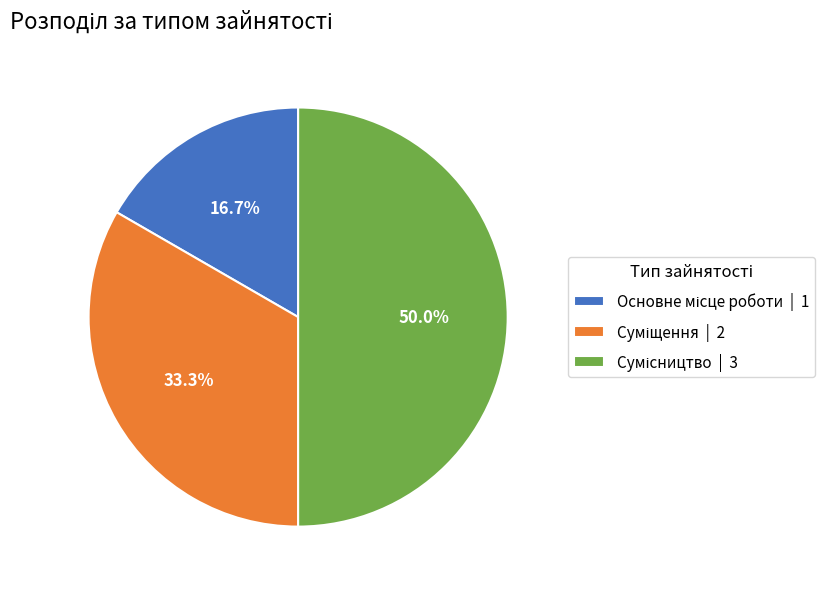

To the nearest percent, what is the combined percentage of Суміщення and Основне місце роботи?

50%